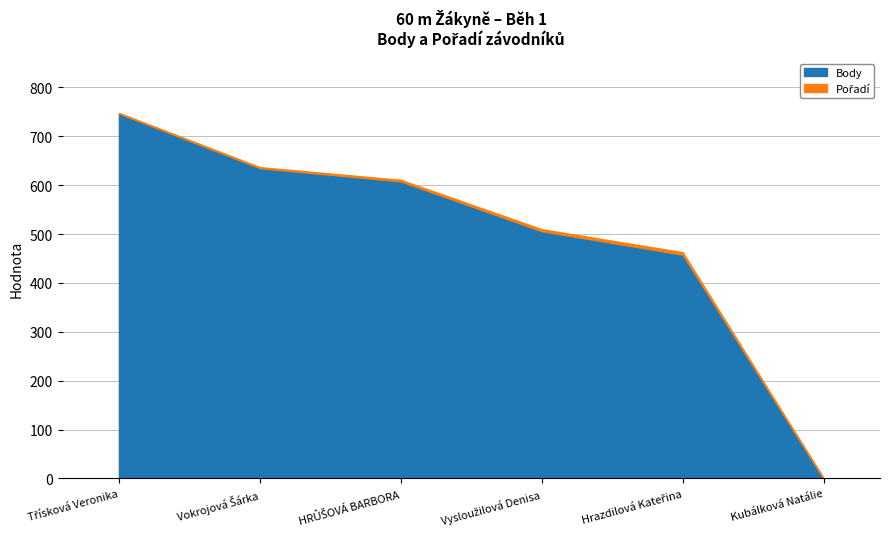

At which label does Pořadí reach its minimum?

Kubálková Natálie